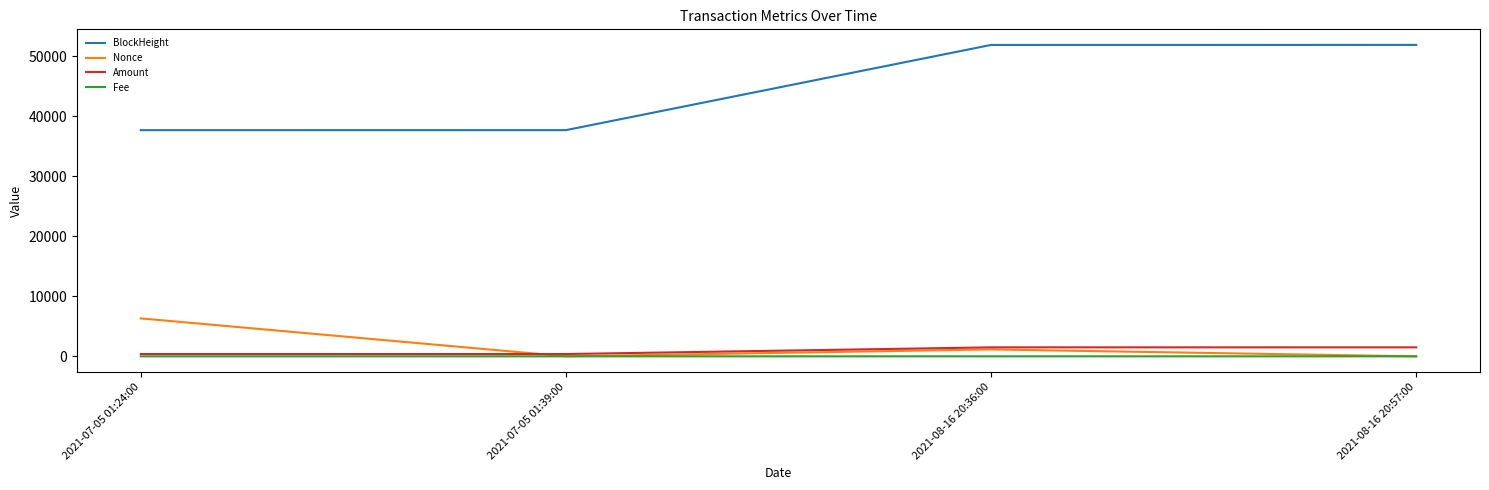

What is the spread (max minus min) of values at 2021-08-16 20:36:00?

51918.9